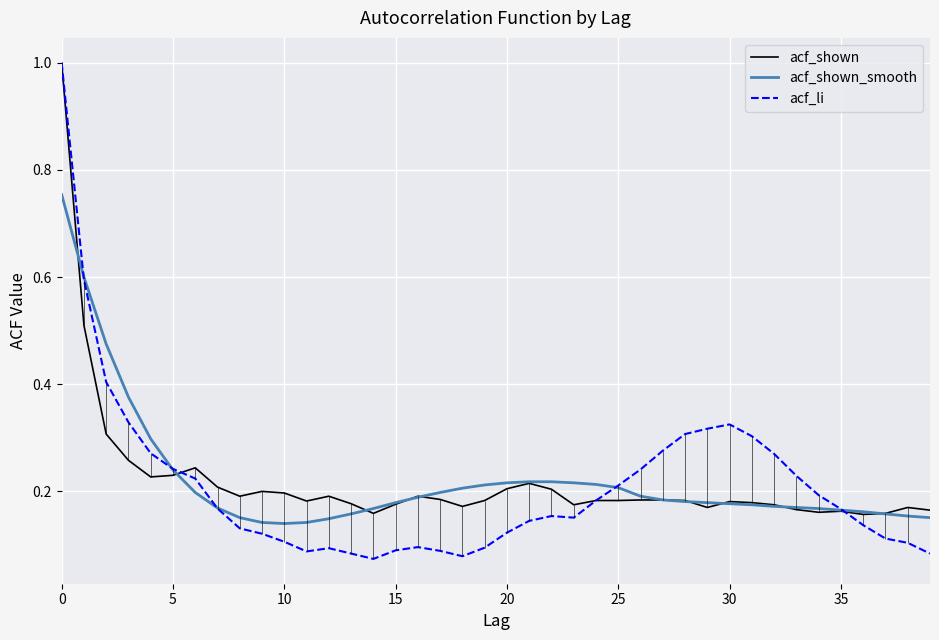

Is it true that acf_shown equals 0.2 at 20?

True